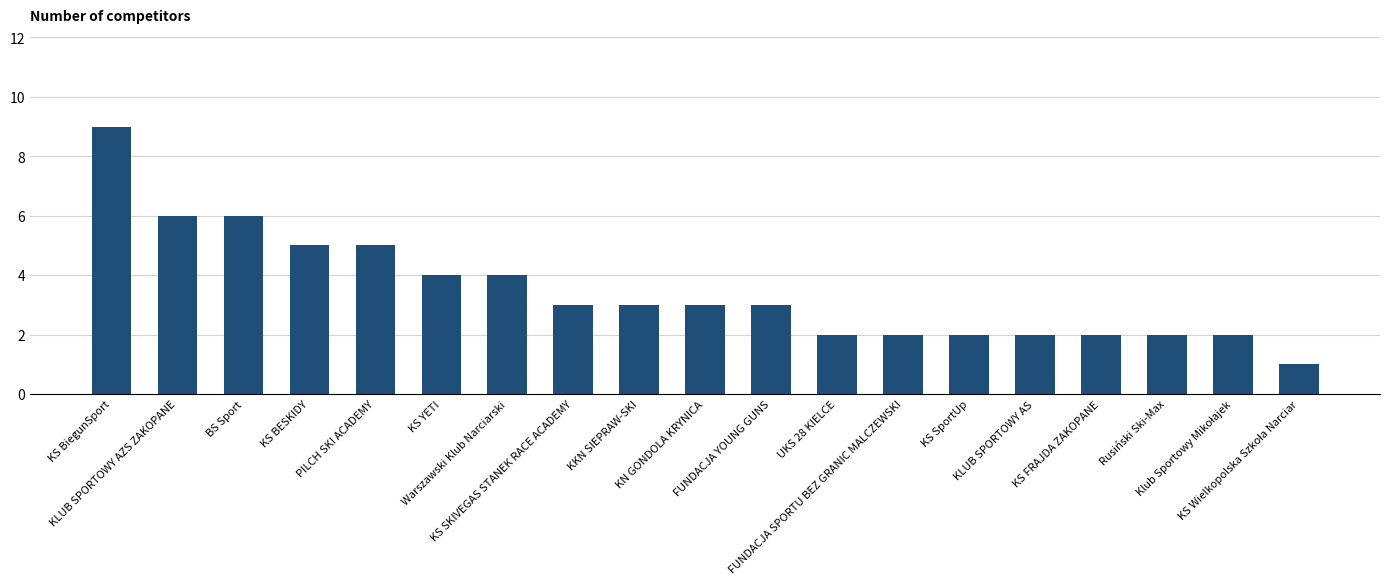

What is the greatest value displayed?

9